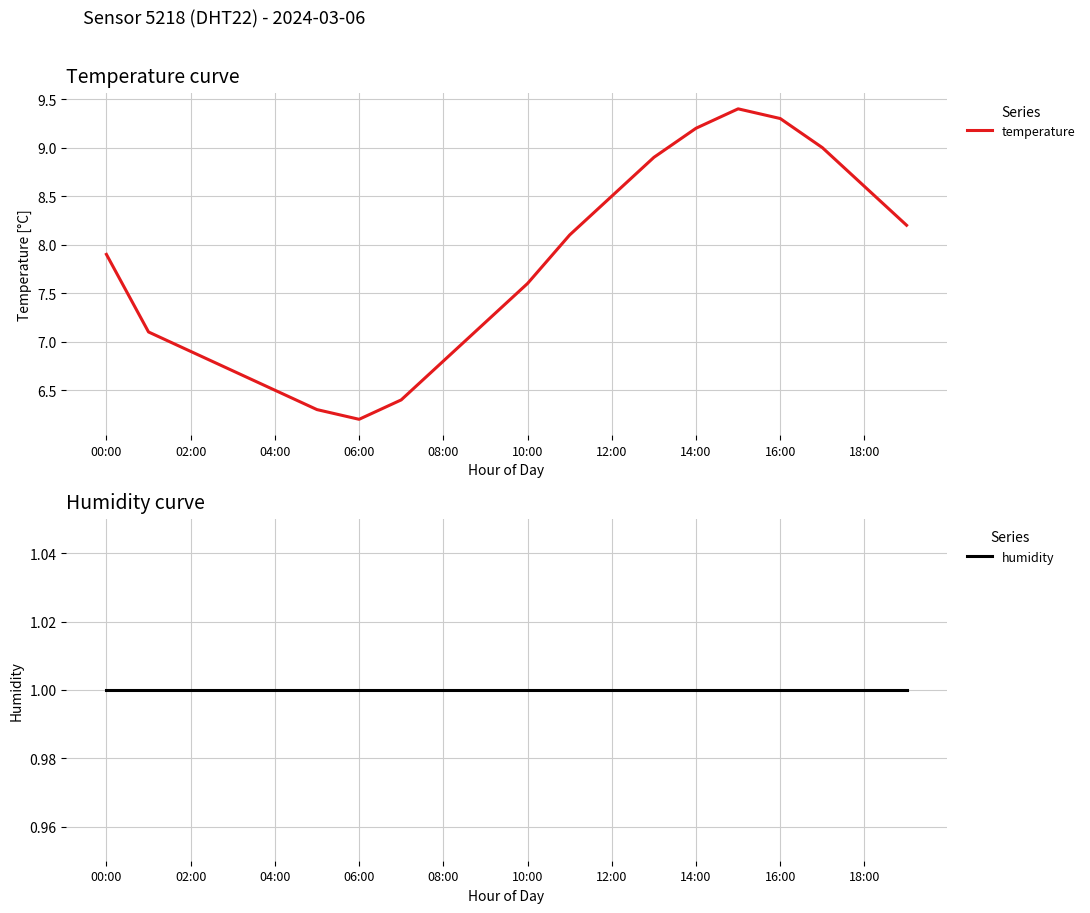

Which series has the largest total across all categories?

temperature